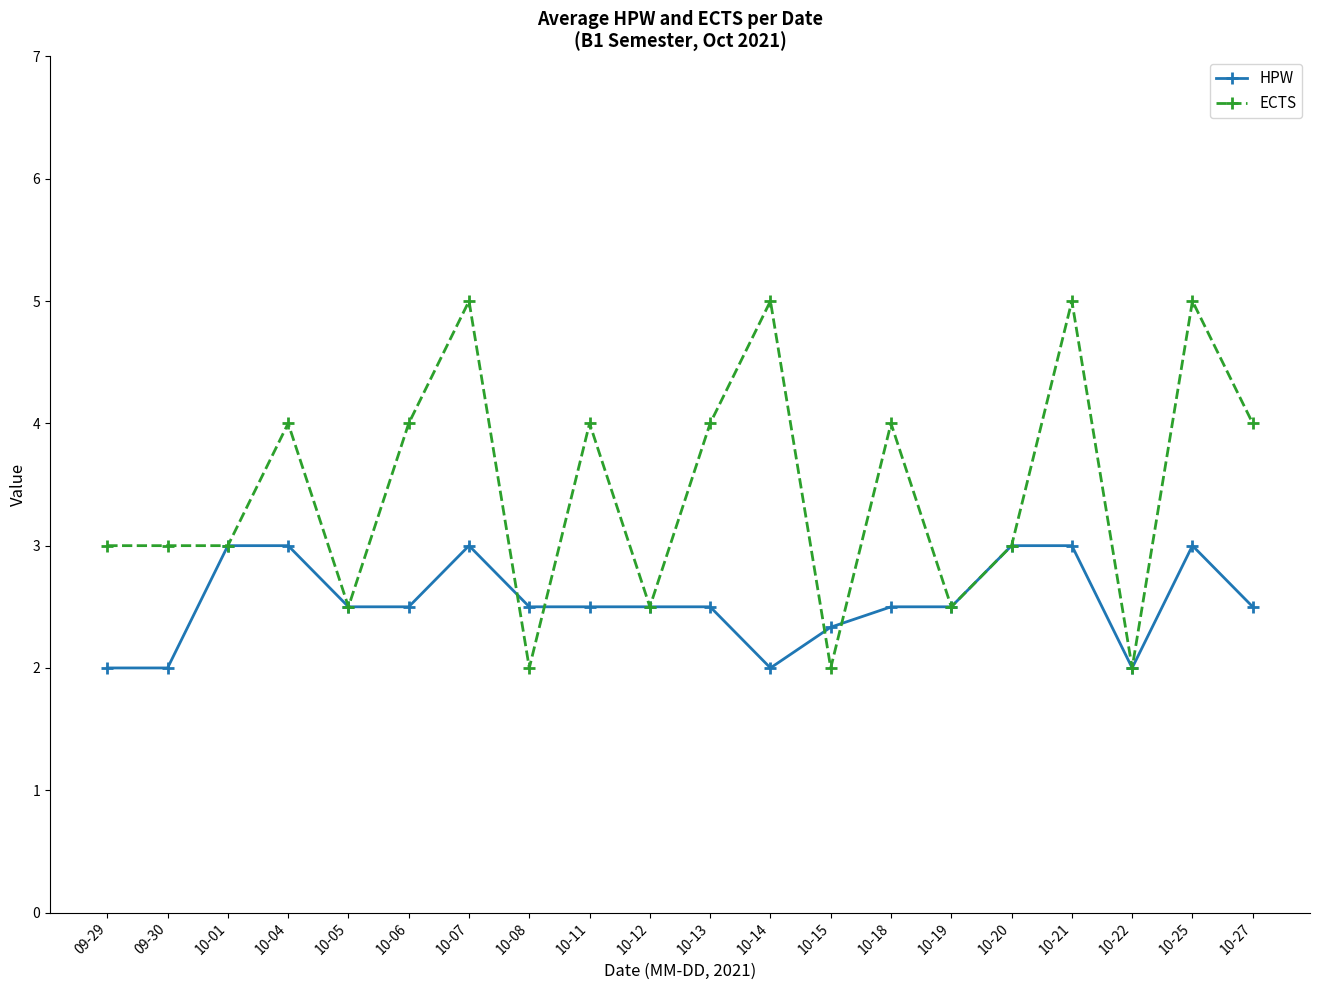

The HPW series shows 2.0 at 09-29. True or false?

True